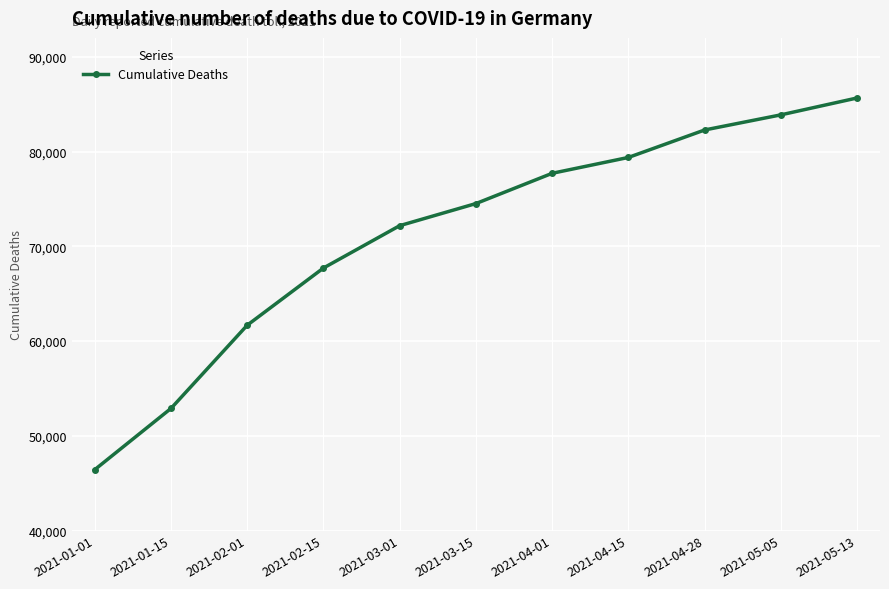

The value at 2021-04-01 is 32226. True or false?

False